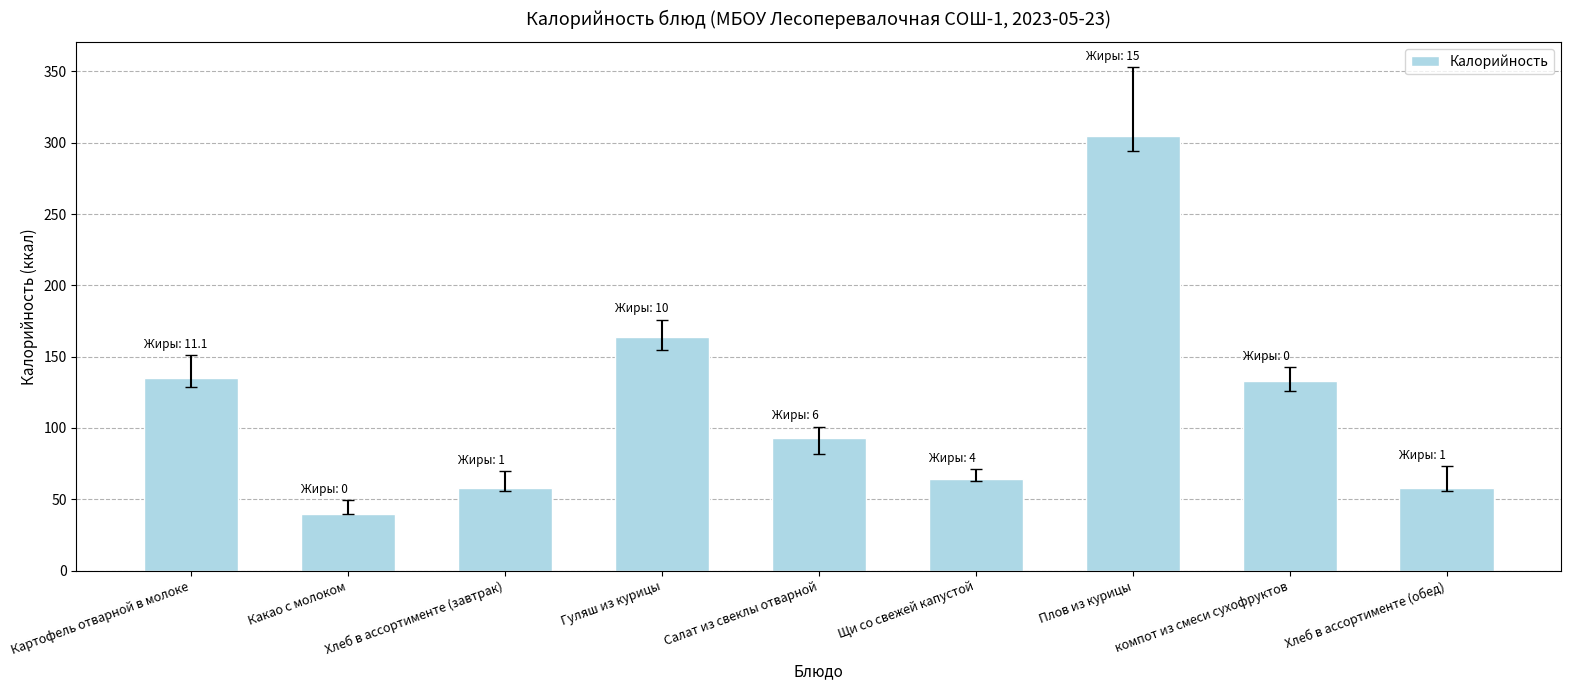

At which category does the chart reach its peak across all series?

Плов из курицы